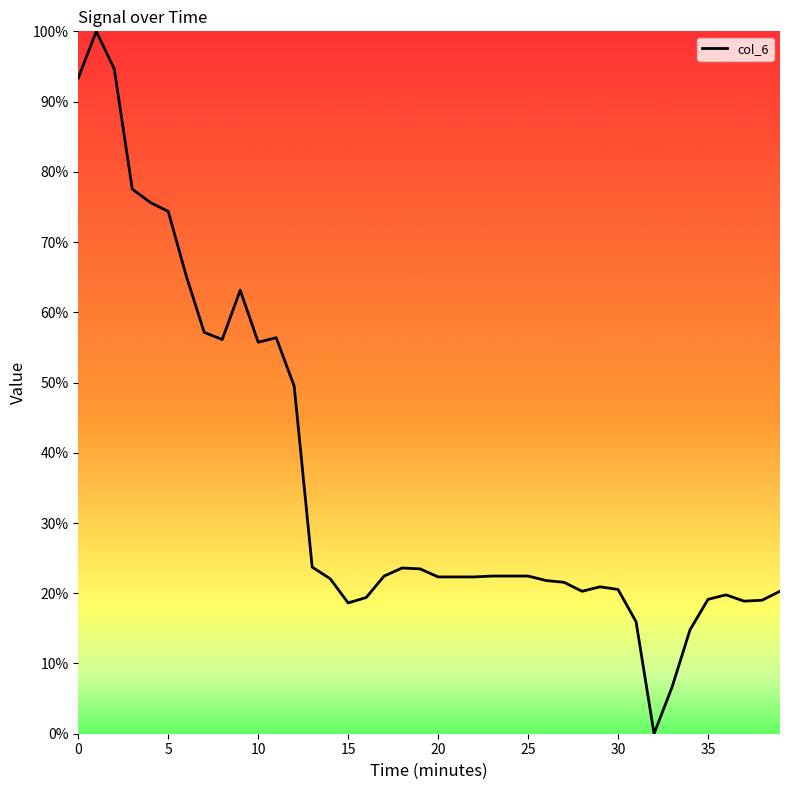

What is the maximum value shown in the chart?

100.0